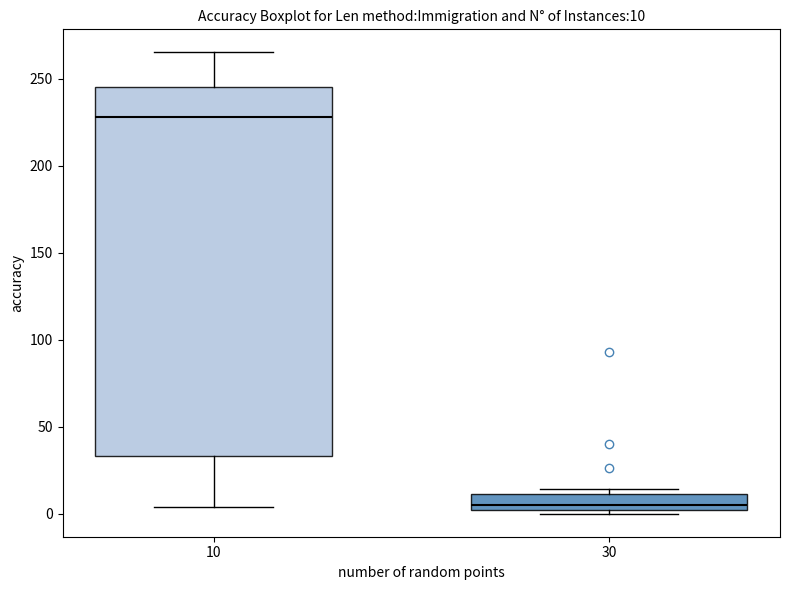

Comparing the boxes themselves (not the whiskers), which one is the tallest?

10